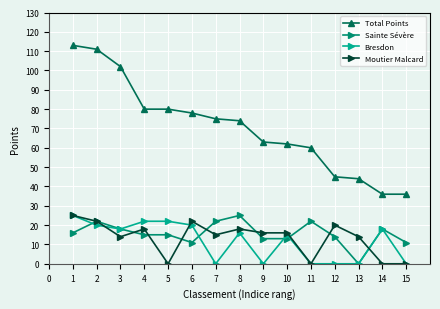

True or false: Bresdon has a value of 26 at 13.

False